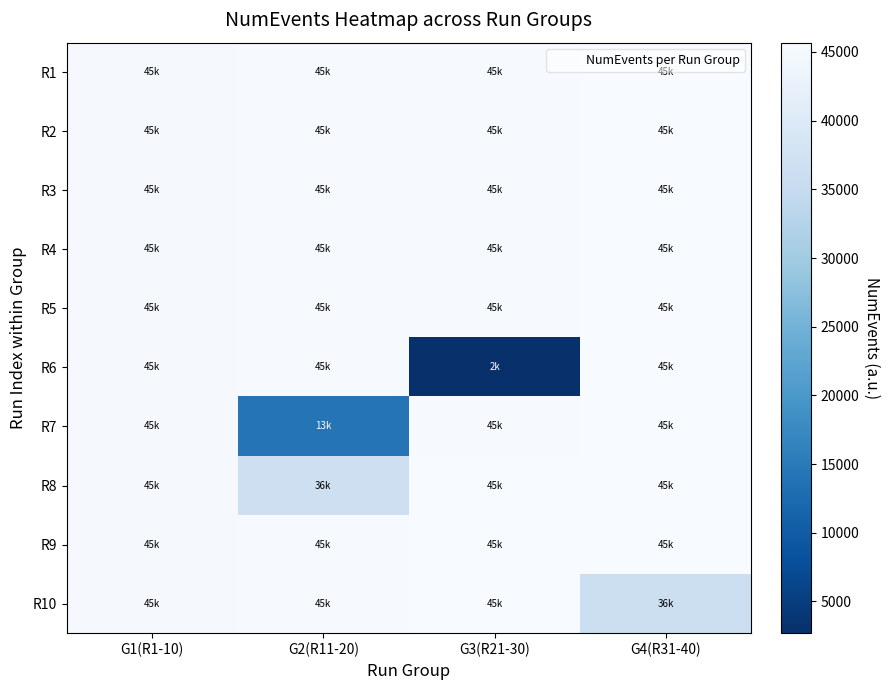

Which series has the widest spread of values?

R6